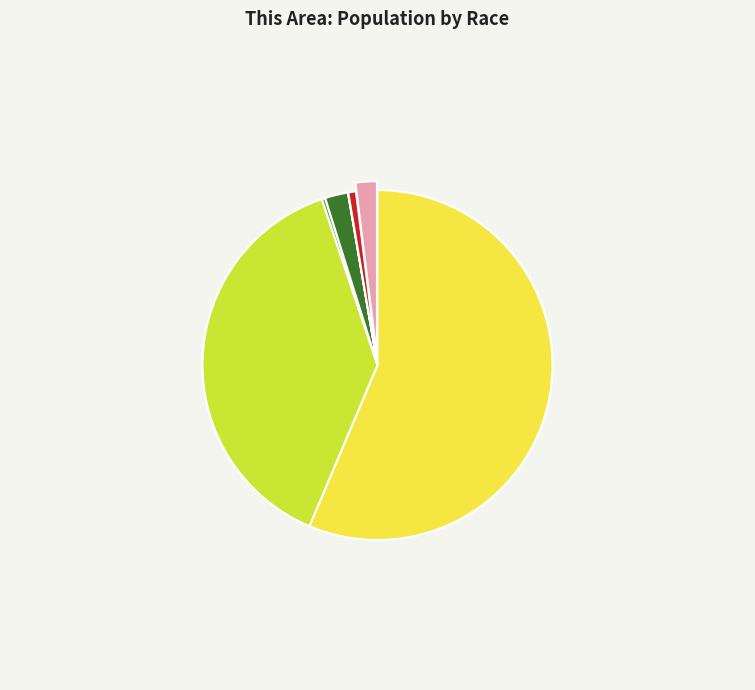

Is there any slice that represents more than half of the pie?

Yes